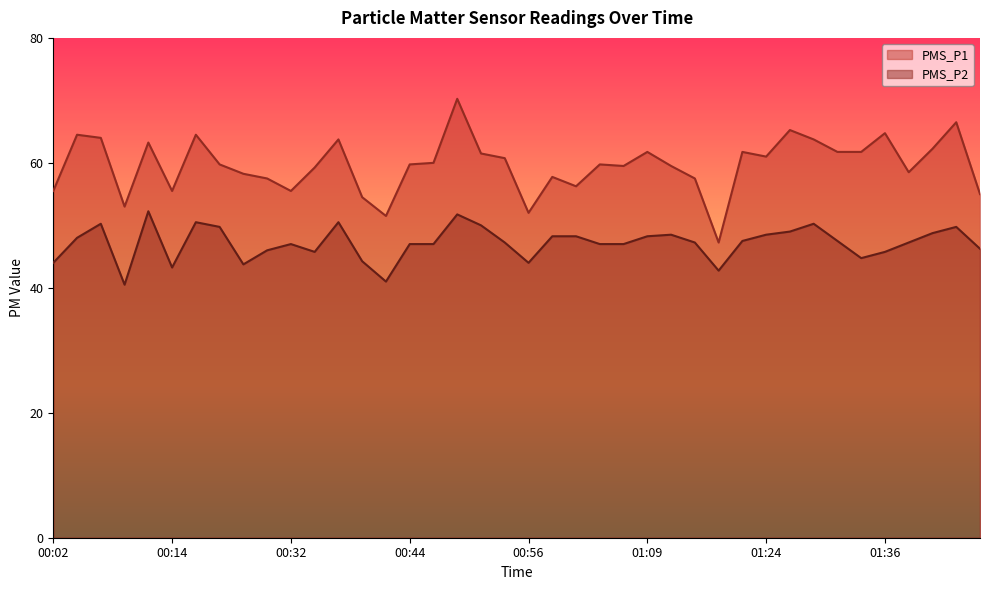

What is the average value of the PMS_P1 series?

59.6